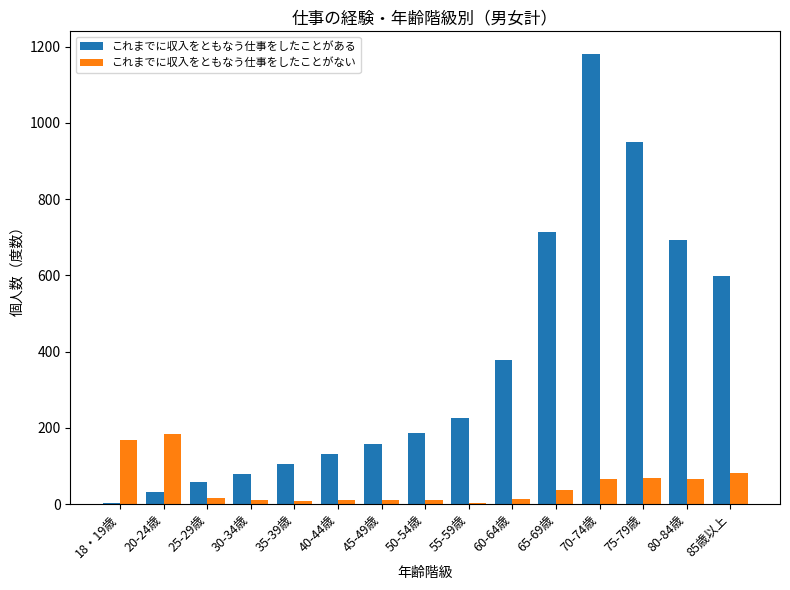

Which category has the highest value in the これまでに収入をともなう仕事をしたことがある series?

70-74歳